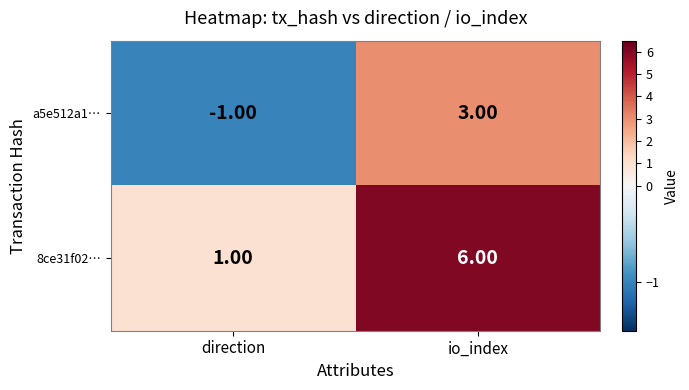

At which label is 8ce31f02… closest to 3?

direction